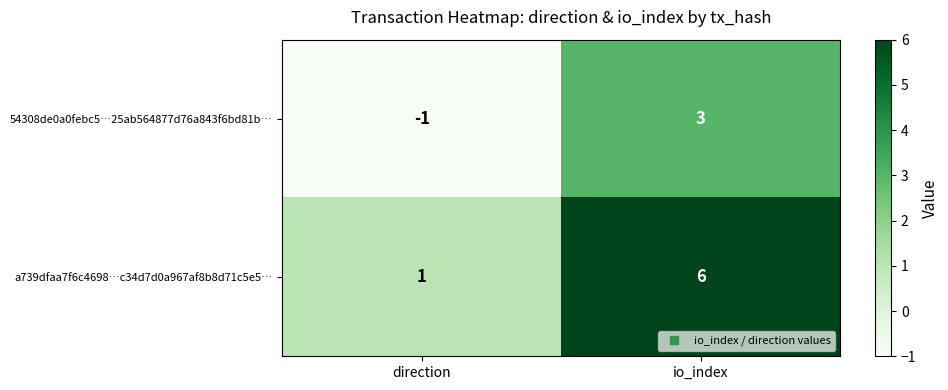

Count the number of categories in the chart.

2